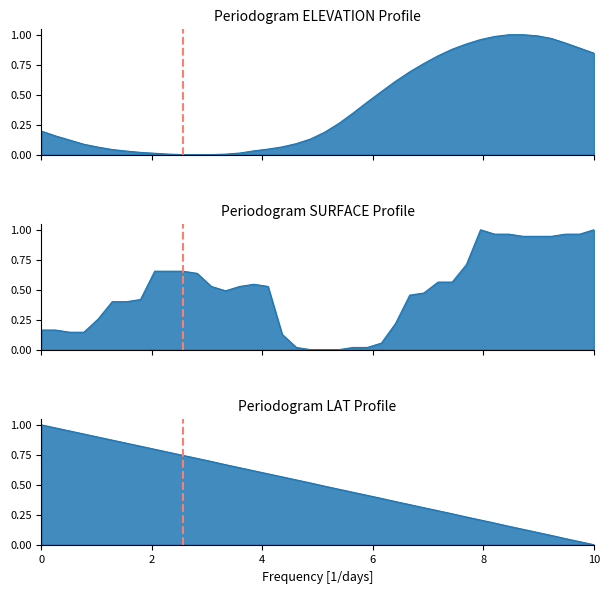

How many series are shown in this chart?

3